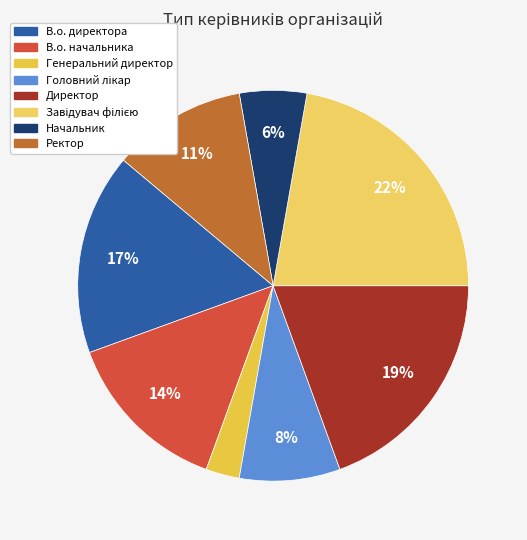

How many slices are in this pie chart?

8